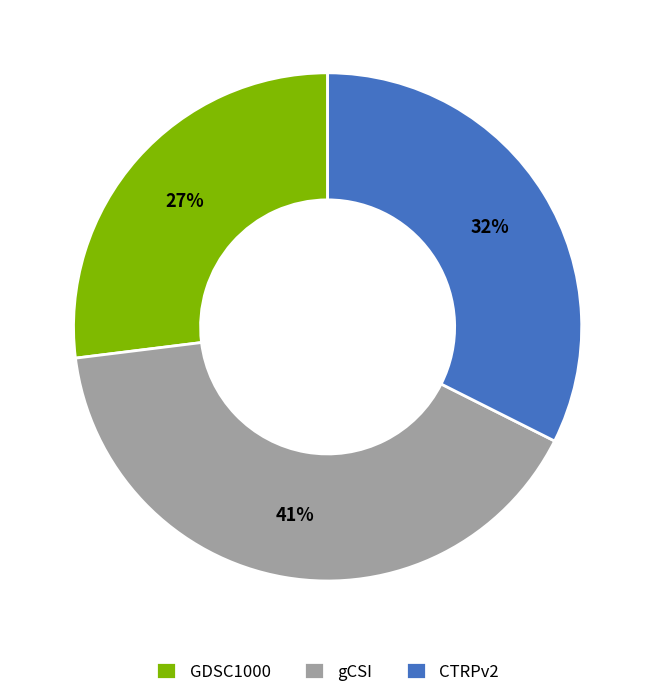

To the nearest percent, what is the difference between the largest and smallest slice percentages?

14%